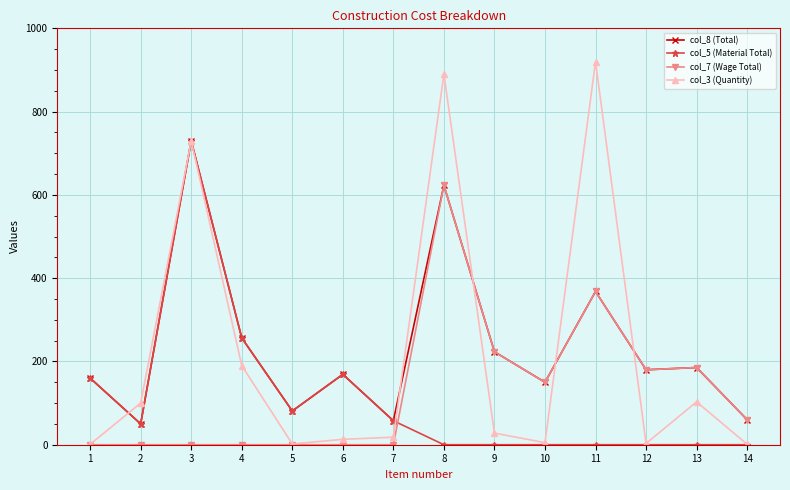

What is the difference between the highest and lowest values at 11?

920.0